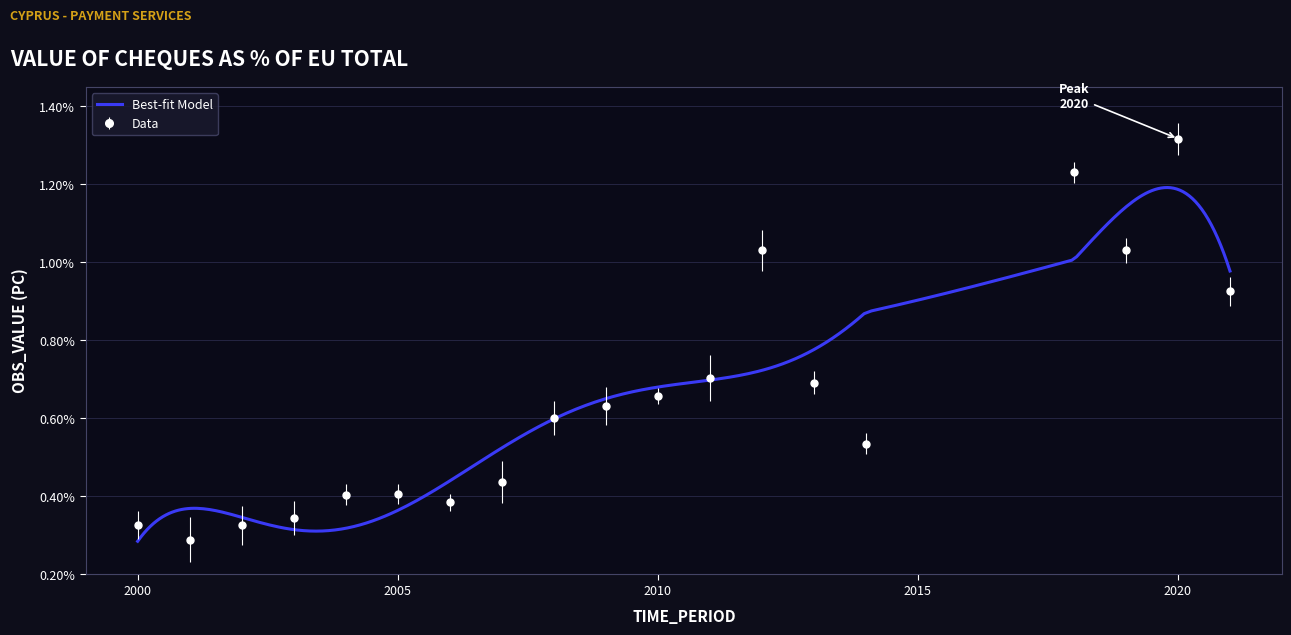

Does the chart display data point markers on the line(s)?

No